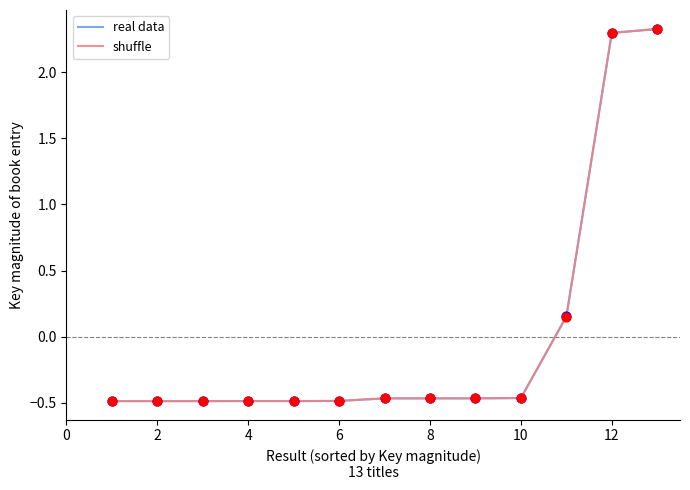

What is the maximum value for shuffle?

2.3